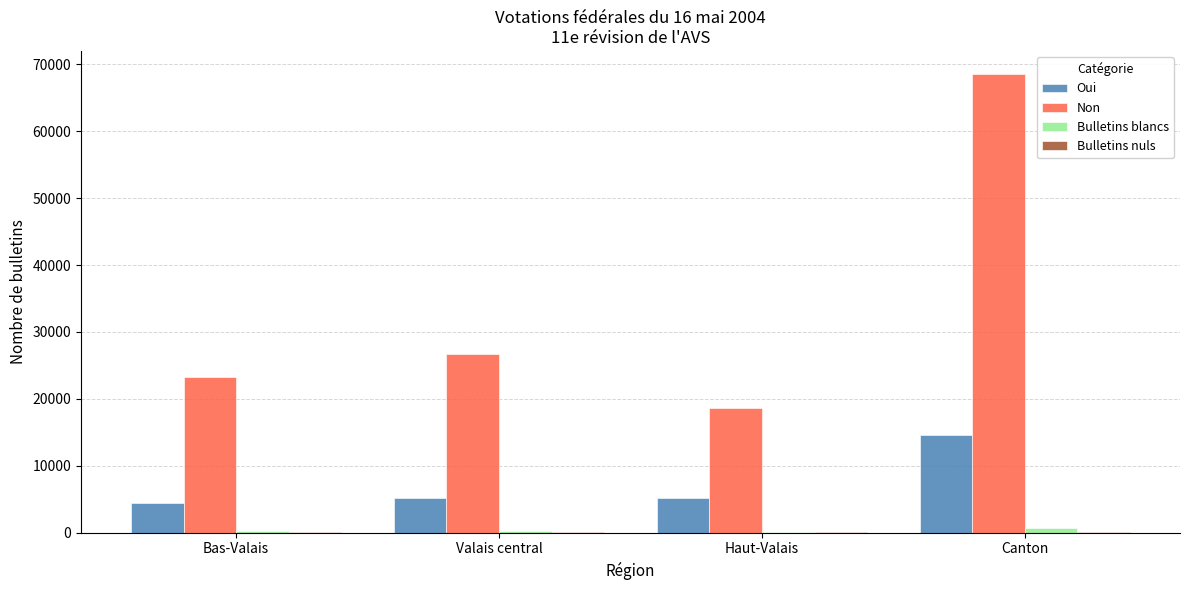

Which series has the largest total across all categories?

Non